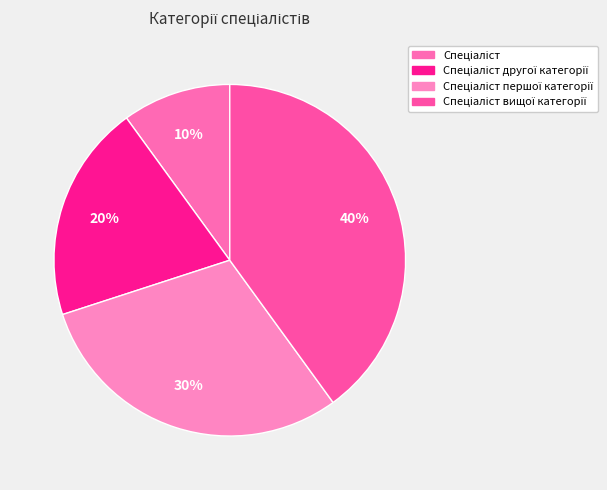

Count the number of slices in the pie.

4